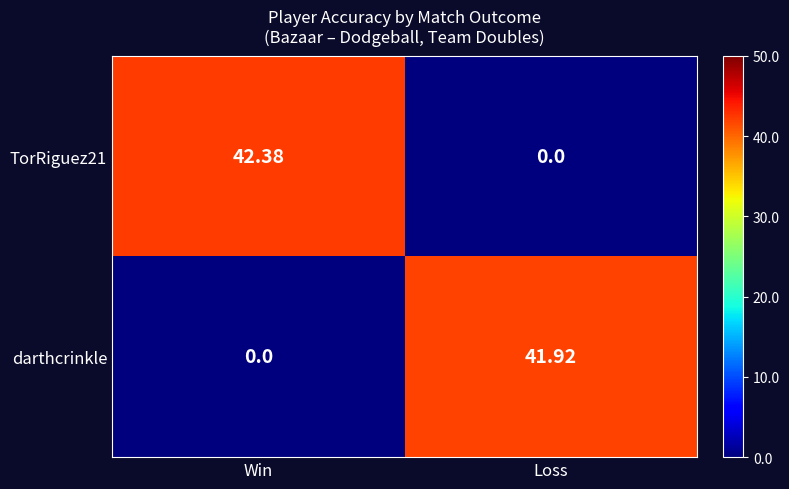

Which category has the lowest value in the darthcrinkle series?

Win